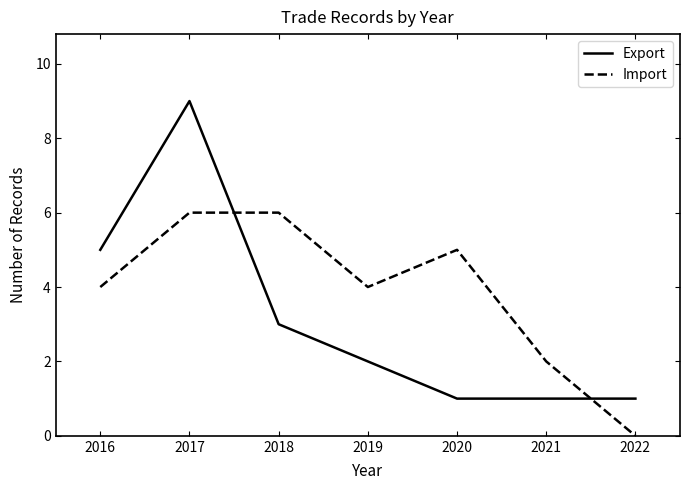

True or false: Import has a value of 6 at 2018.

True